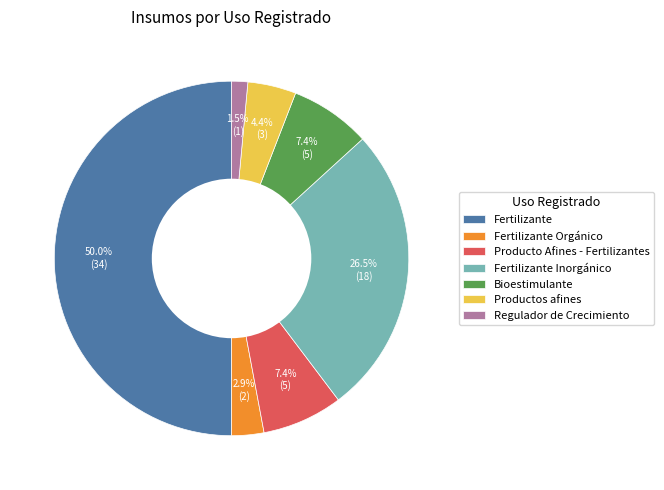

Does Fertilizante Inorgánico account for over 50% of the chart?

No